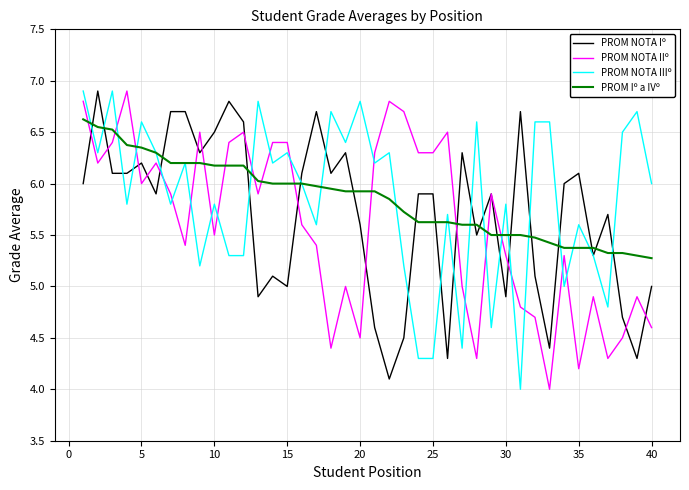

How many distinct data groups are displayed?

4